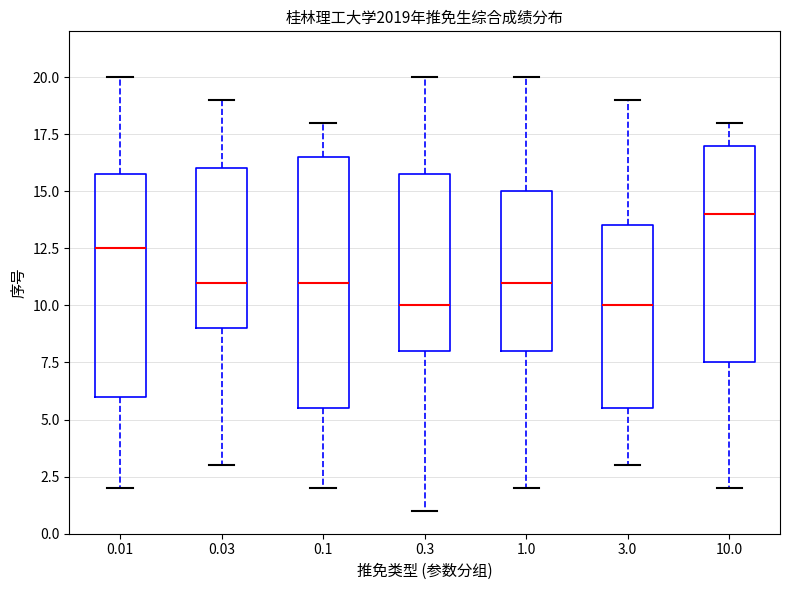

Reading left to right, read every box against the y-axis: the position of its median line, the range the box covers, and the ends of its whiskers. The values are not printed on the chart, so give them approximately, as read against the axis.

0.01: median 12.5, box 6.0 to 16.0, whiskers 2.0 to 20.0
0.03: median 11.0, box 9.0 to 16.0, whiskers 3.0 to 19.0
0.1: median 11.0, box 5.5 to 16.5, whiskers 2.0 to 18.0
0.3: median 10.0, box 8.0 to 16.0, whiskers 1.0 to 20.0
1.0: median 11.0, box 8.0 to 15.0, whiskers 2.0 to 20.0
3.0: median 10.0, box 5.5 to 13.5, whiskers 3.0 to 19.0
10.0: median 14.0, box 7.5 to 17.0, whiskers 2.0 to 18.0